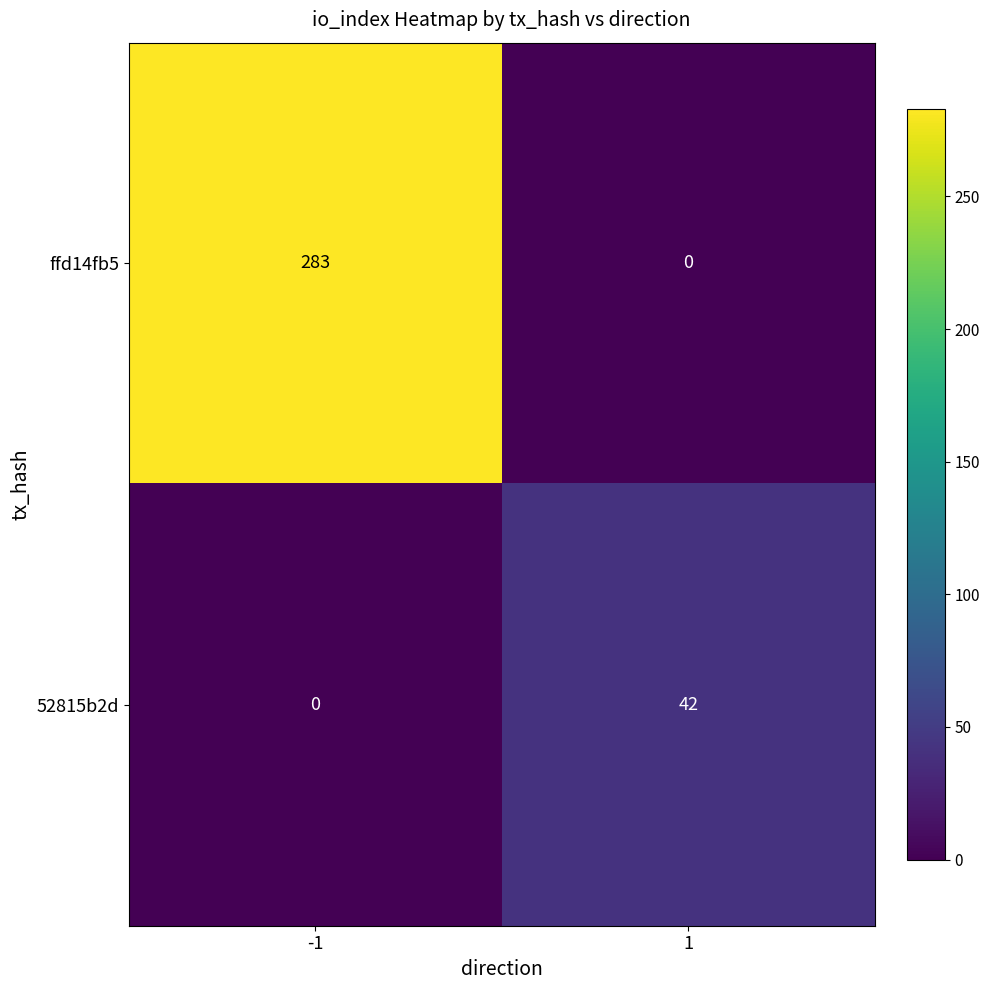

Reading right to left, transcribe all the data shown in this chart.

ffd14fb5: 1=0	-1=283
52815b2d: 1=42	-1=0